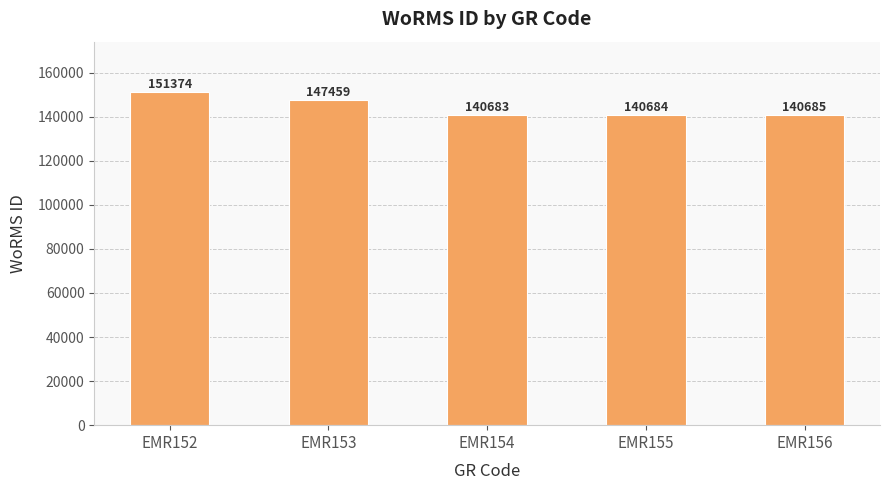

Does the chart contain any negative values?

No